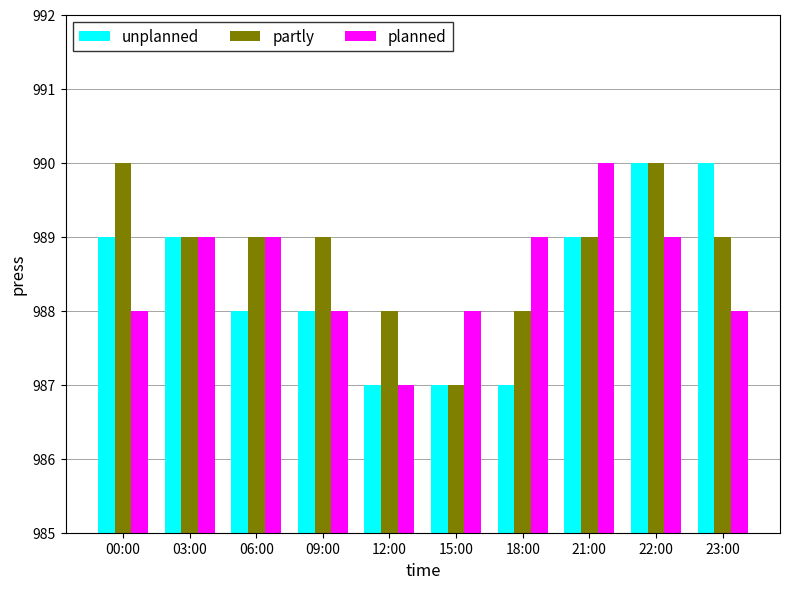

What is the minimum value shown in the chart?

987